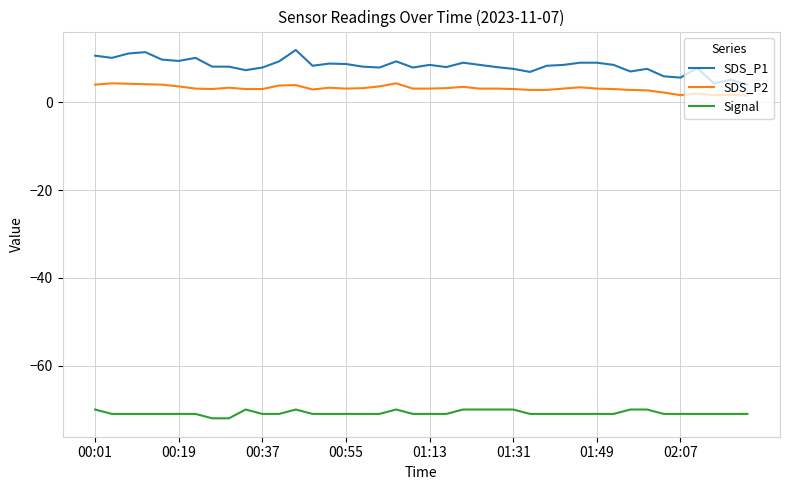

Which series has the largest total across all categories?

SDS_P1